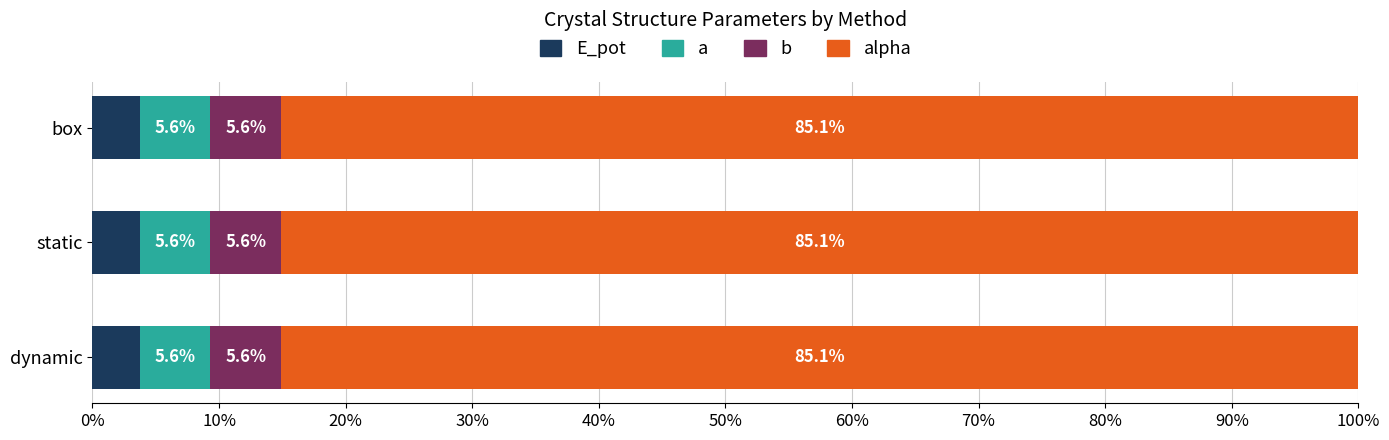

What is the total value across all series at static?

100.0